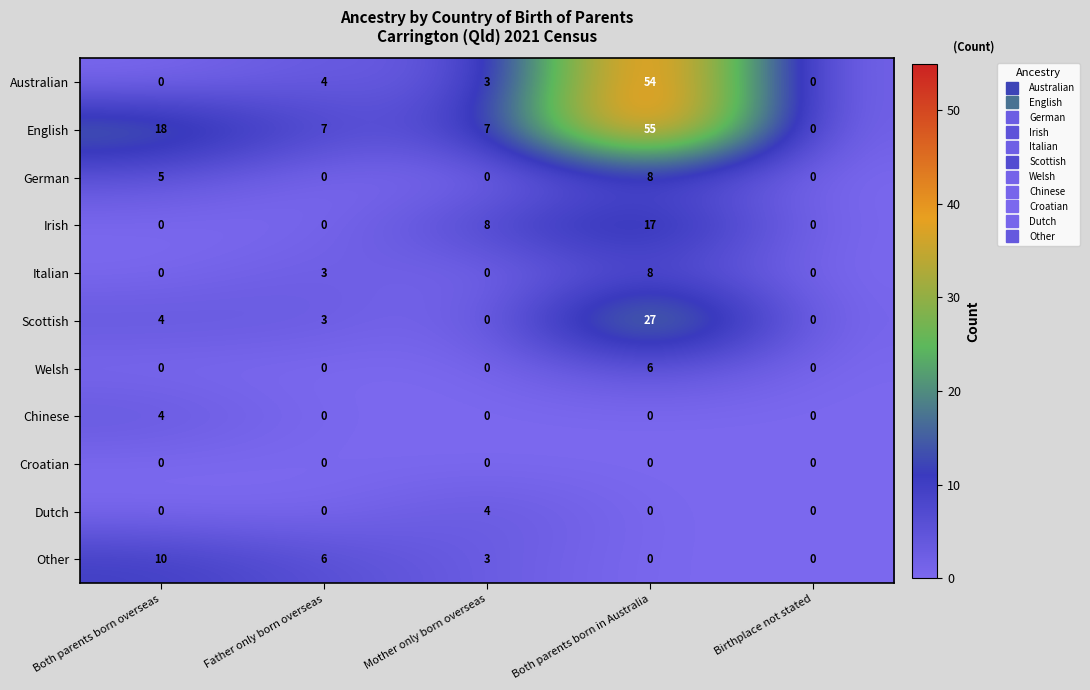

Count the Dutch values in the range 0 to 1.

4